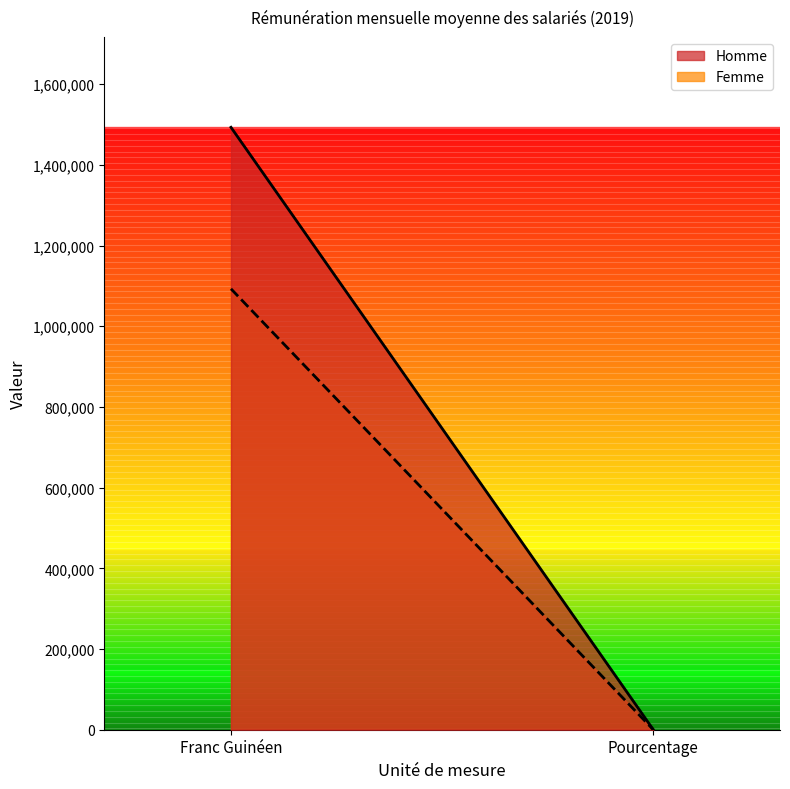

Reading left to right, extract all data points from this chart.

Homme: Franc Guinéen=1493108.9	Pourcentage=58.0
Femme: Franc Guinéen=1092802.7	Pourcentage=42.0